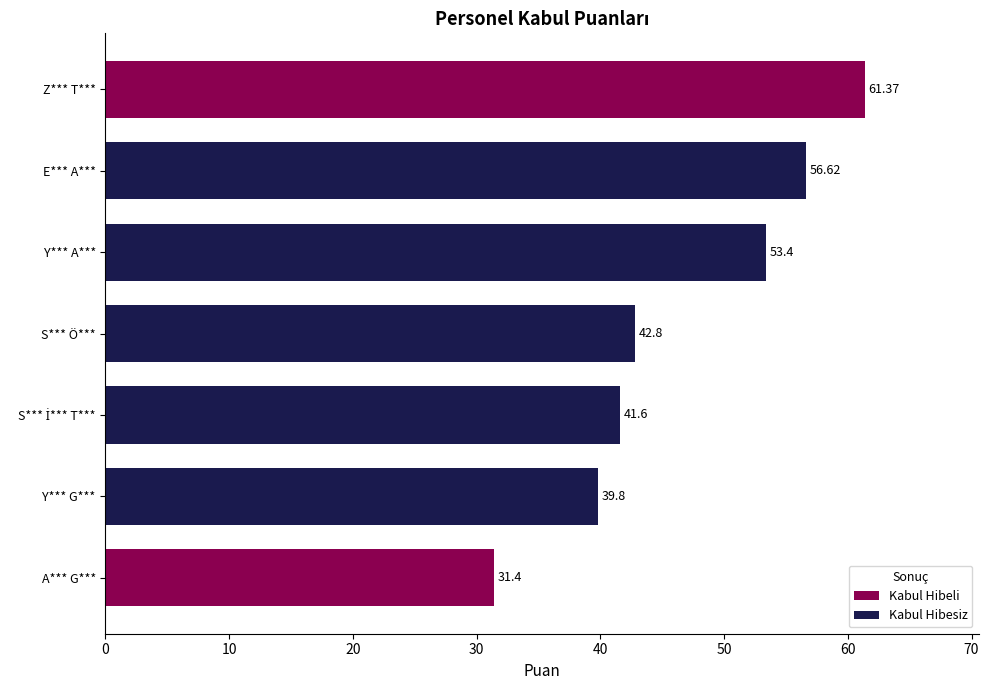

Which category has the highest value across all series?

Z*** T***